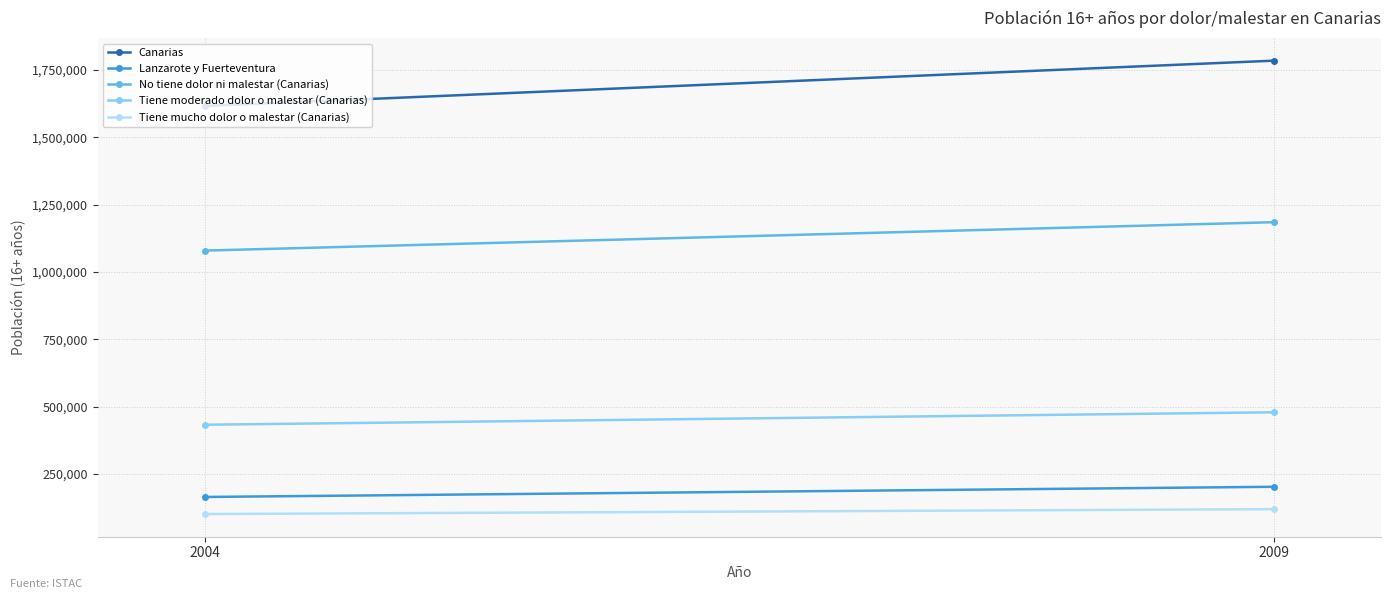

What is the lowest value of the Tiene mucho dolor o malestar (Canarias) series?

101352